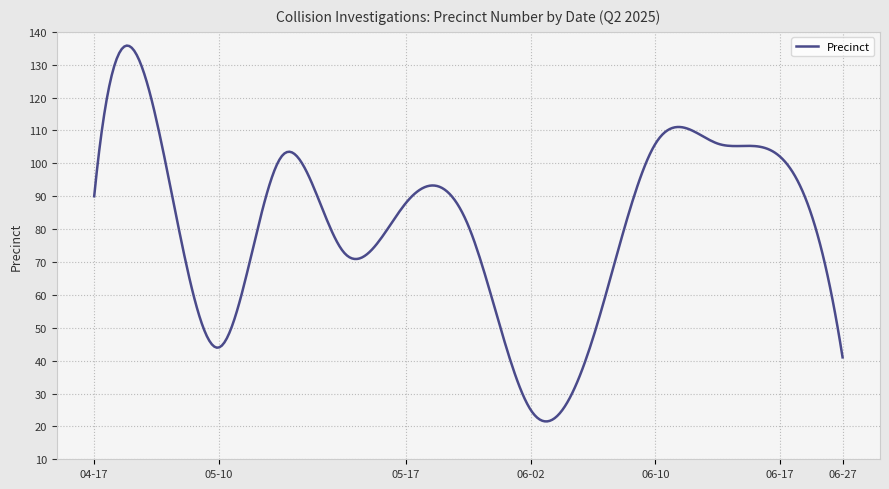

What is the smallest value displayed?

21.5